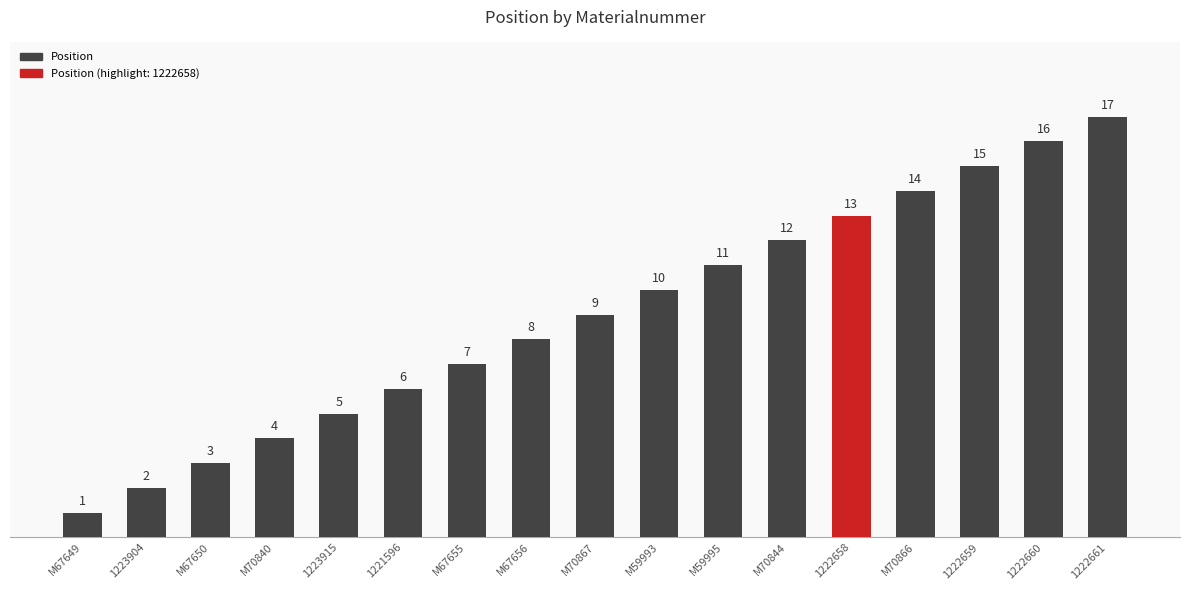

At which category does the chart reach its minimum across all series?

M67649